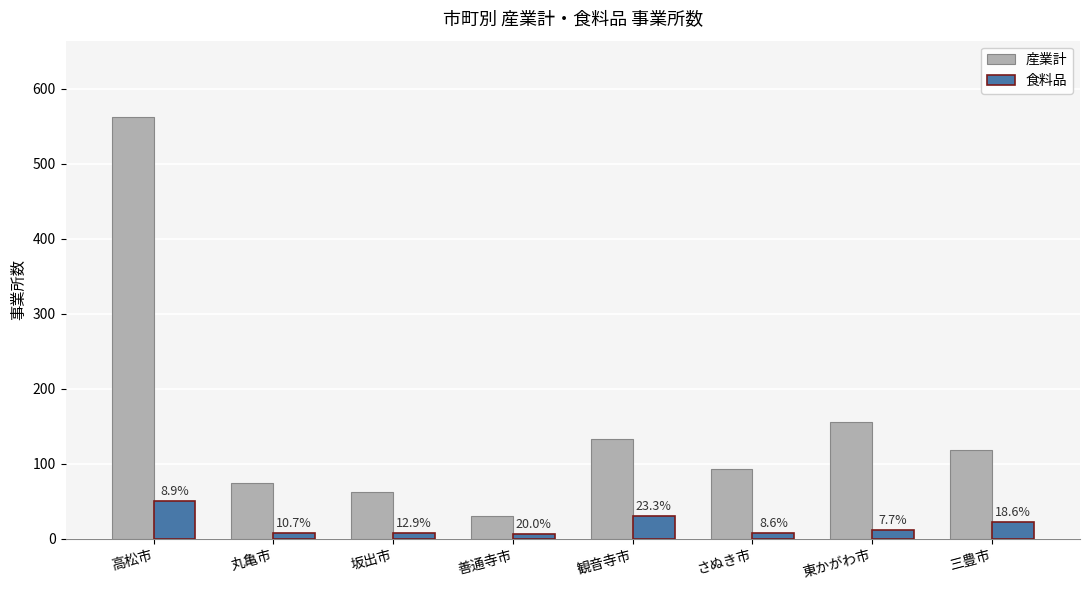

Which category has the lowest value in the 食料品 series?

善通寺市